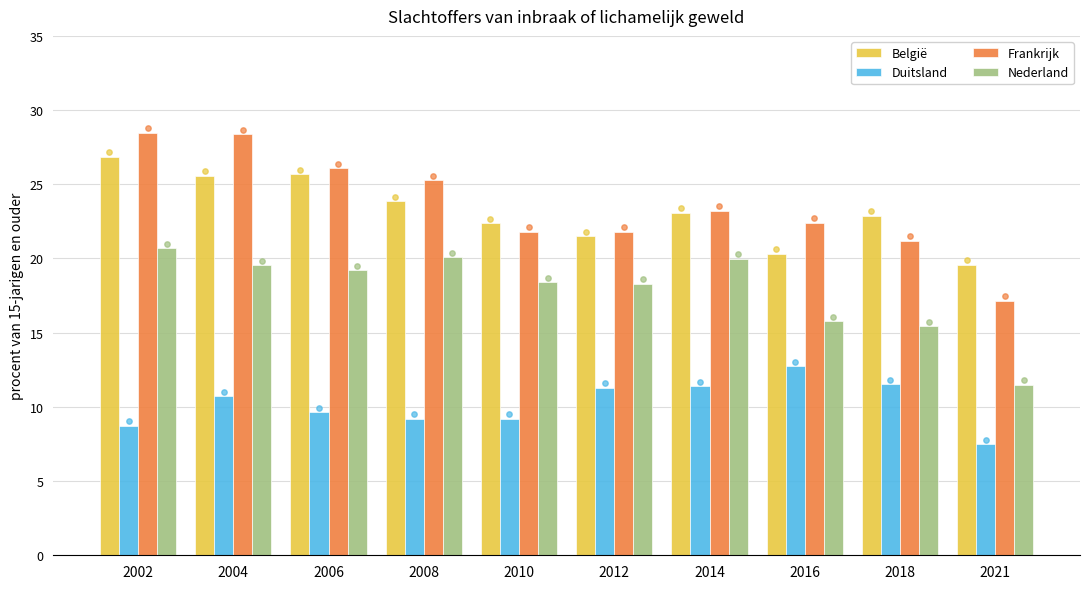

Which series reaches the minimum Y coordinate?

Duitsland